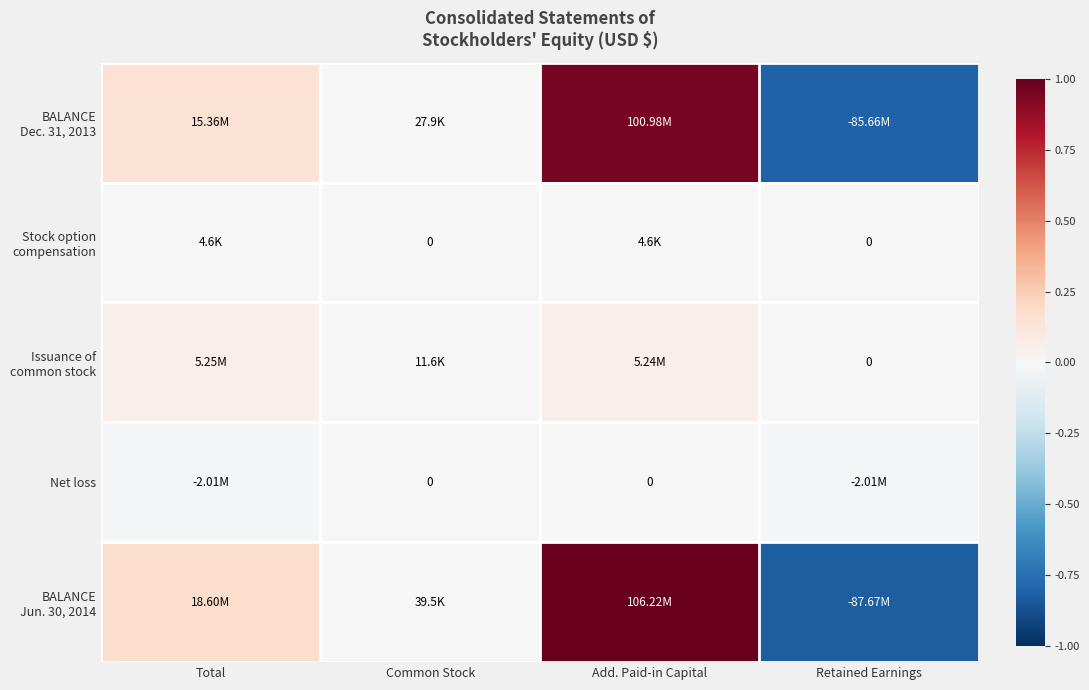

Rank the series by their maximum value, from highest to lowest.

BALANCE Jun. 30, 2014, BALANCE Dec. 31, 2013, Issuance of common stock, Stock option compensation, Net loss